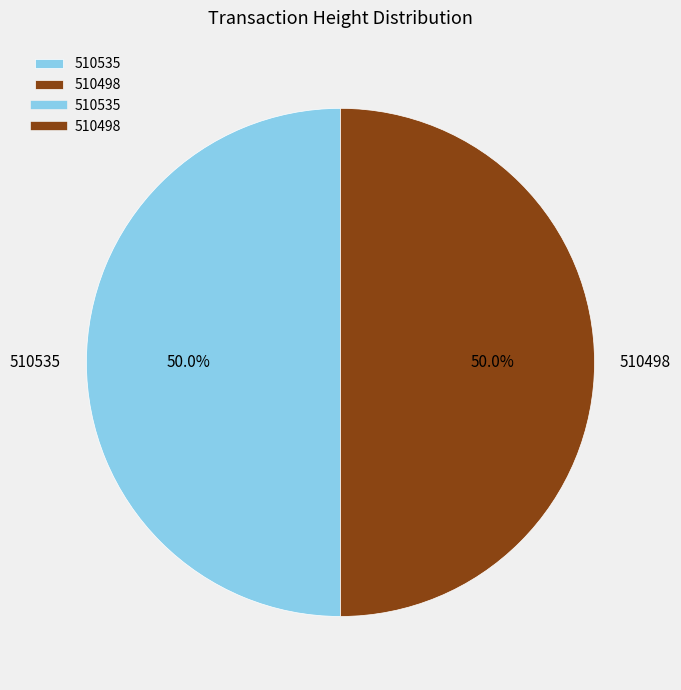

Approximately how many times larger is the value at 510535 compared to 510498?

1.0